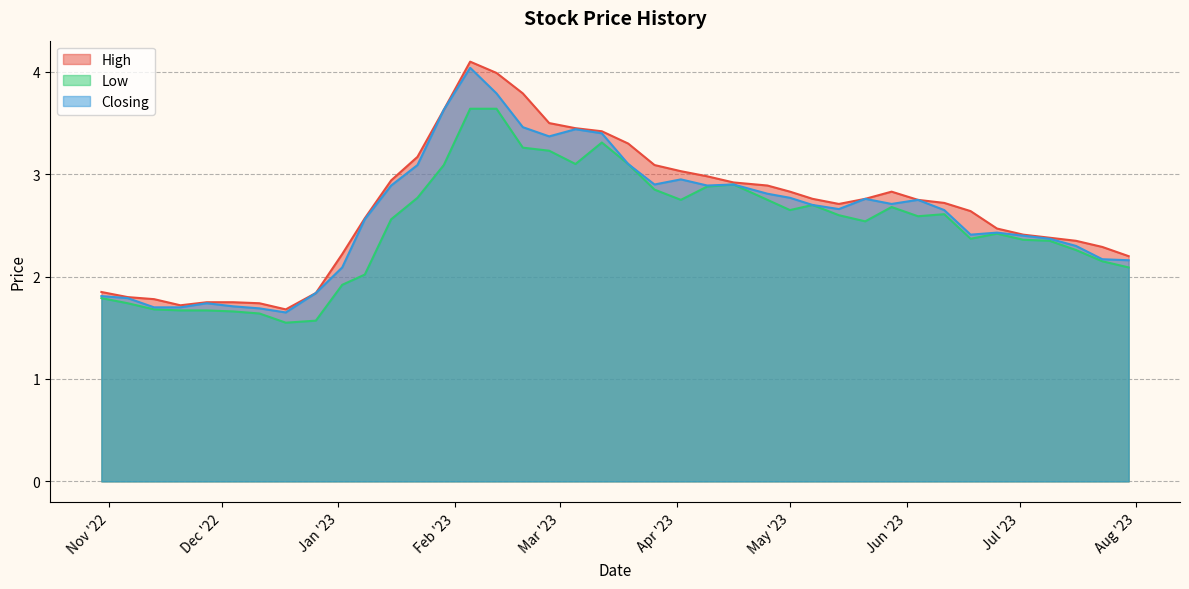

What are all the series names shown in the legend?

High, Low, Closing